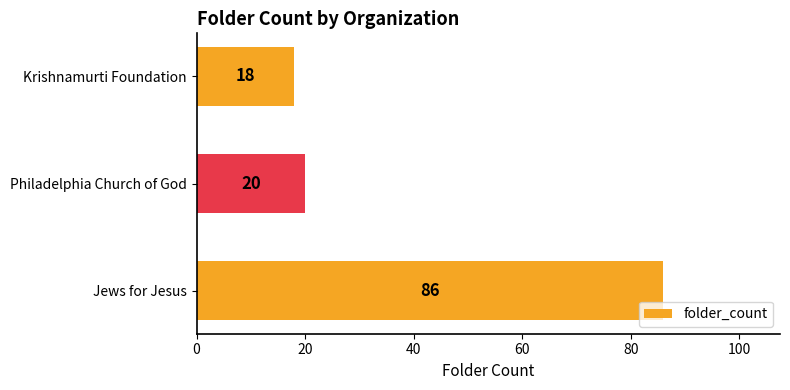

Rank the categories by value from highest to lowest.

Jews for Jesus, Philadelphia Church of God, Krishnamurti Foundation